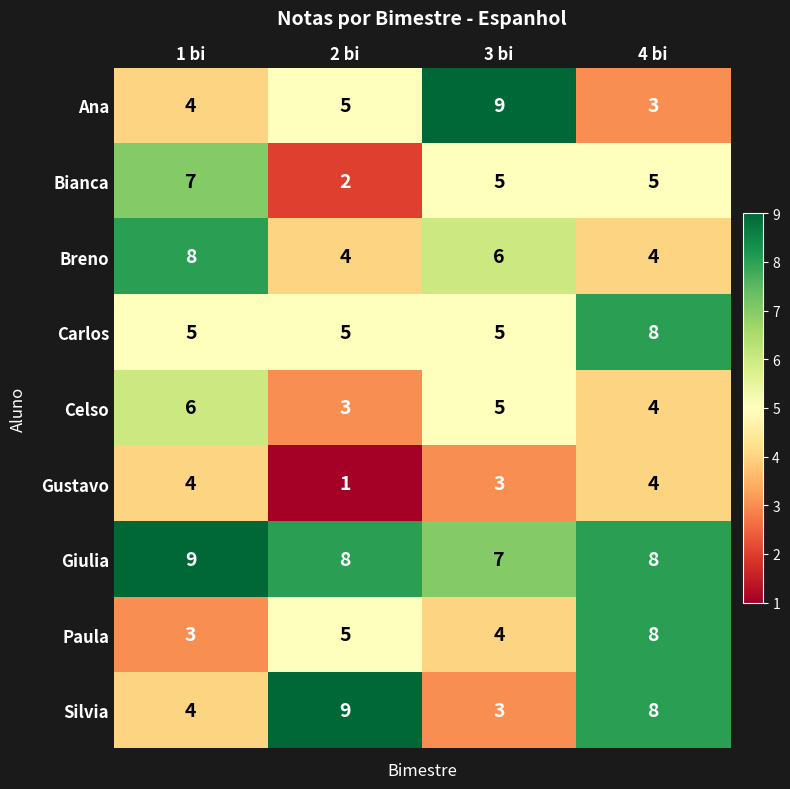

List the labels in order of Paula value, largest first.

4 bi, 2 bi, 3 bi, 1 bi